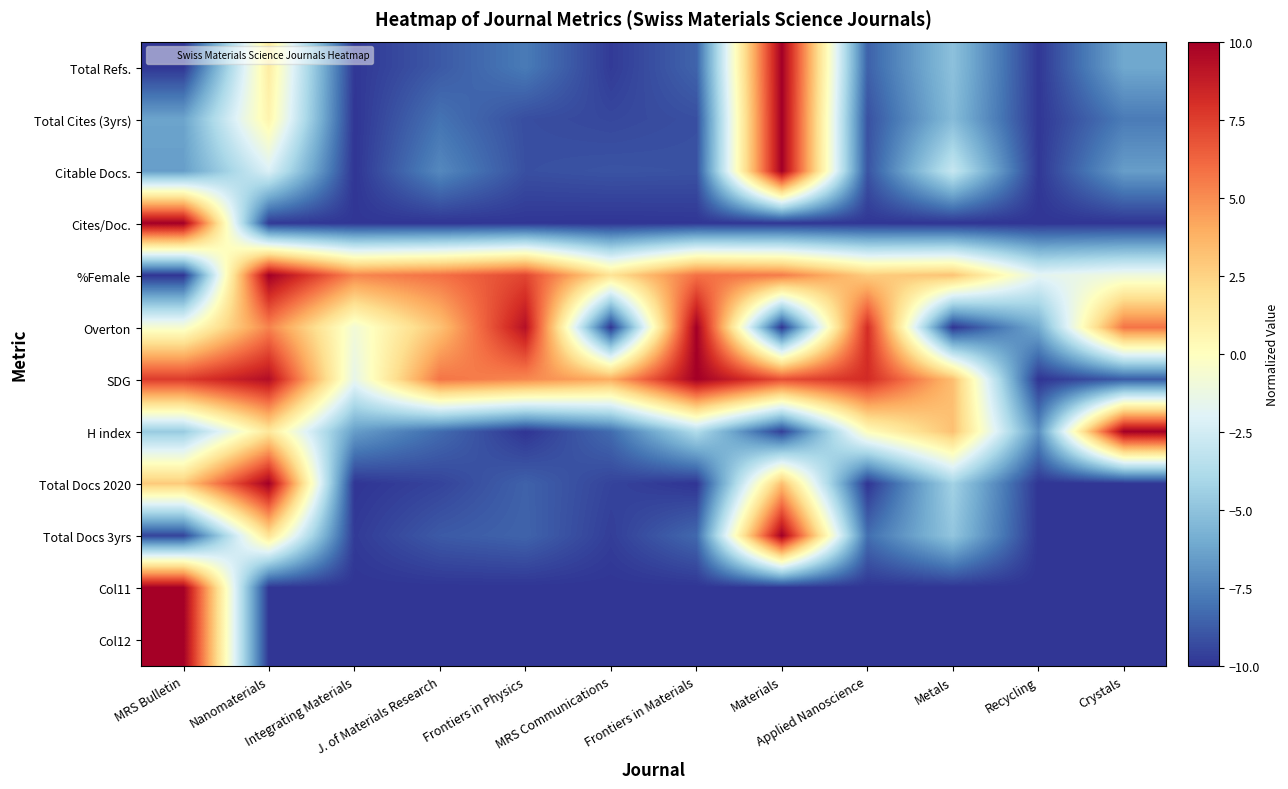

Rank the series at J. of Materials Research from highest to lowest value.

%Female, SDG, Overton, Citable Docs., Total Cites (3yrs), H index, Total Docs 3yrs, Total Refs., Total Docs 2020, Cites/Doc., Col11, Col12